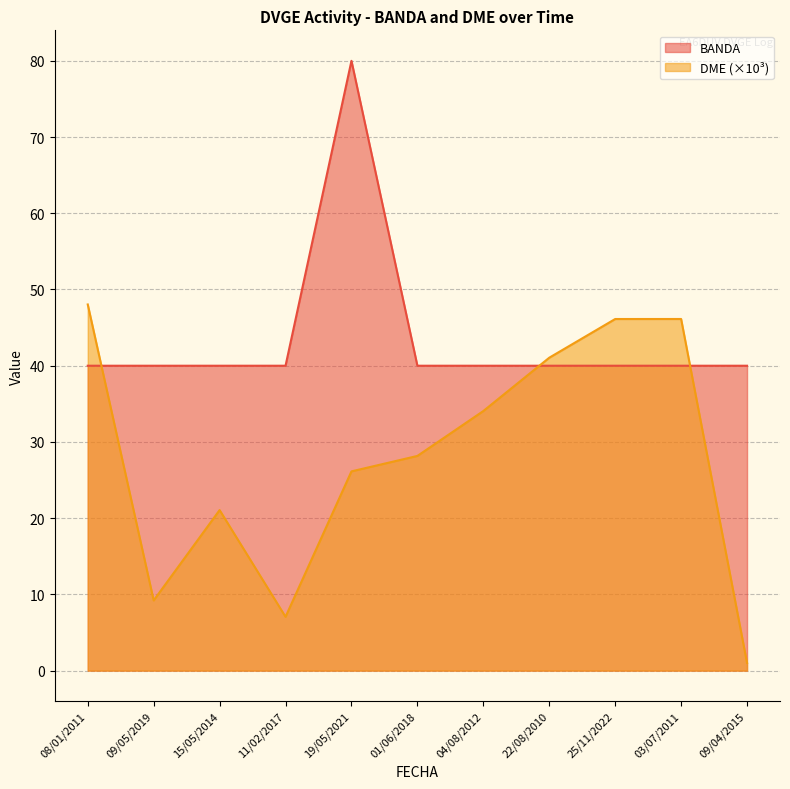

Which series has the widest spread of values?

DME (×10³)